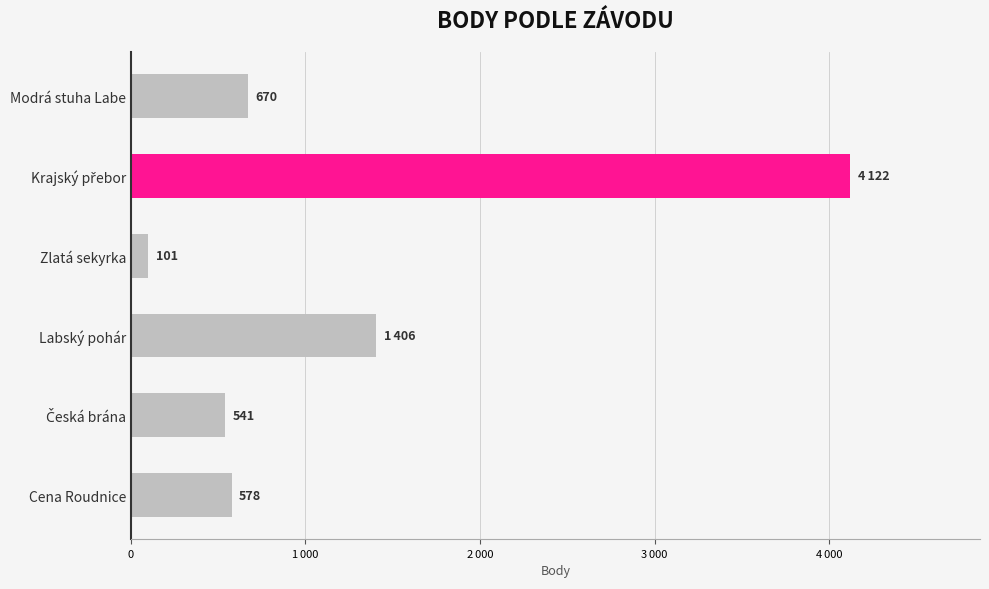

Does the chart contain any negative values?

No